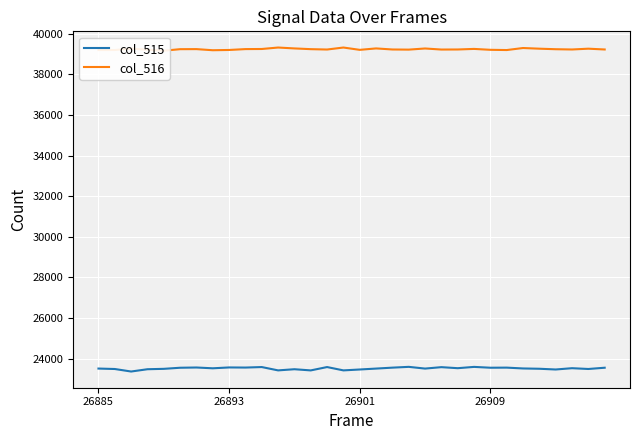

What is the value of the col_516 point at the 13th from the left?

39279